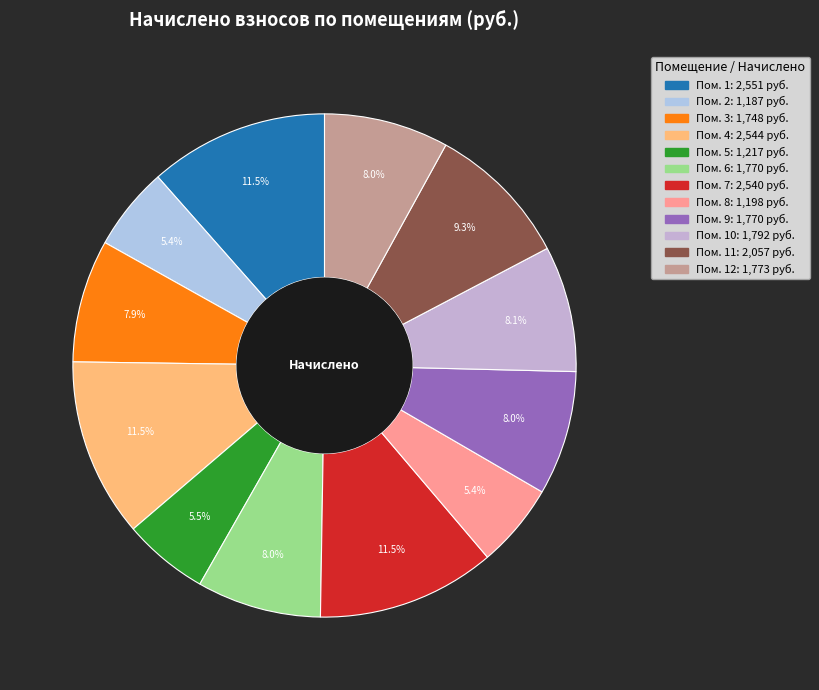

To the nearest percent, what is the average slice percentage?

8%